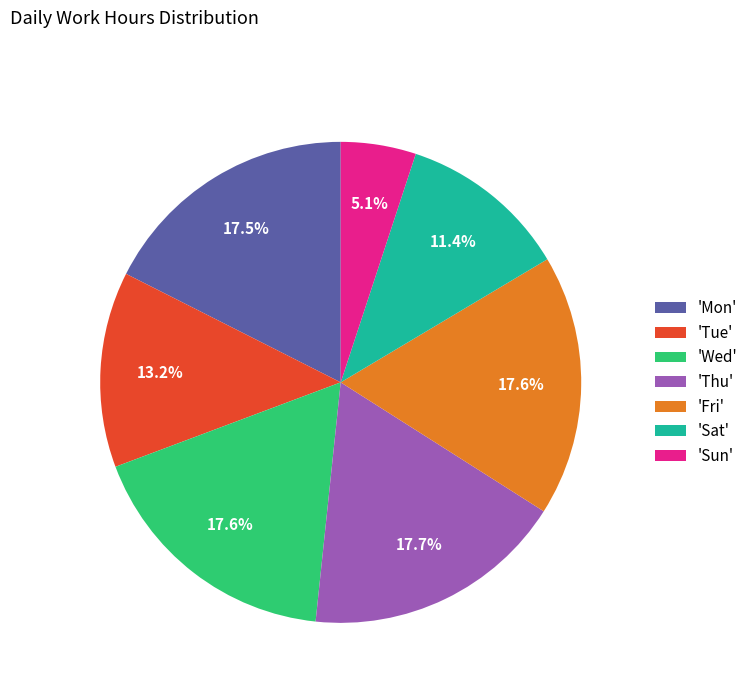

Which has a higher value, 'Sat' or 'Wed'?

'Wed'